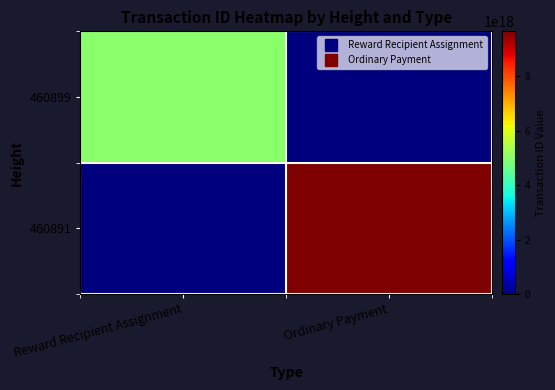

Reading right to left, transcribe all the data shown in this chart.

460899: Ordinary Payment=0	Reward Recipient Assignment=5000610937770093568
460891: Ordinary Payment=9645652986522085376	Reward Recipient Assignment=0